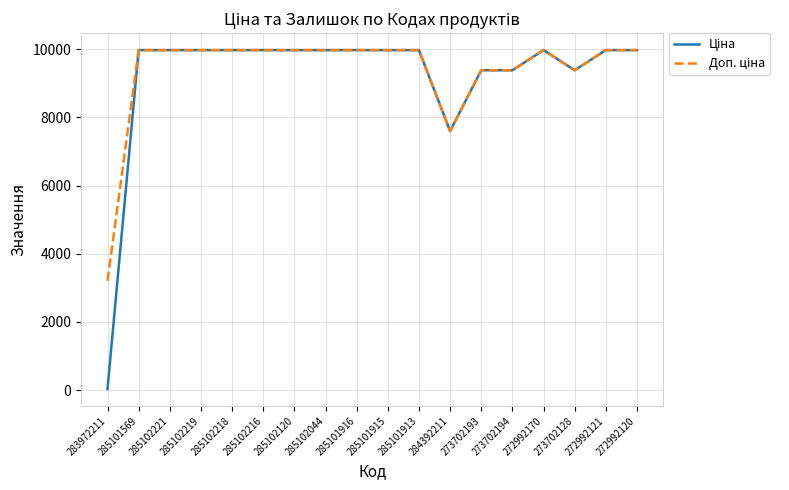

What is the greatest value displayed?

9975.0